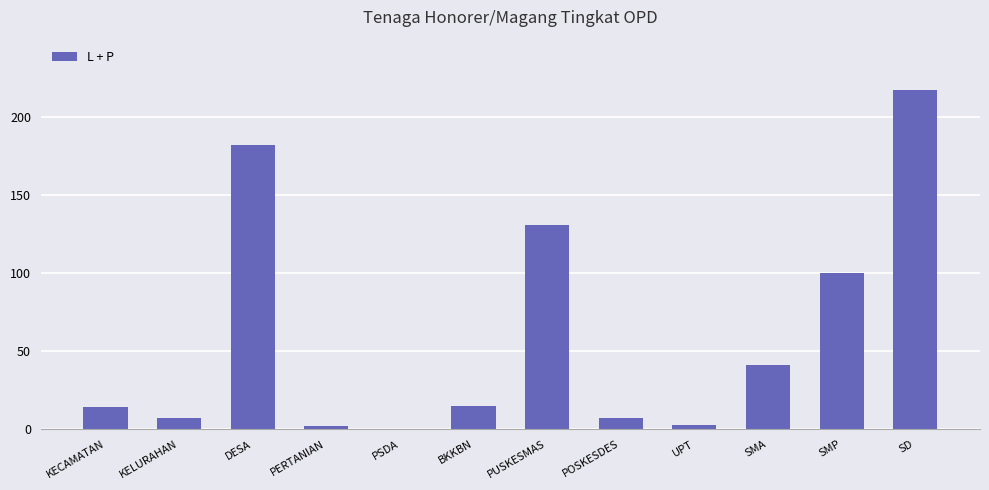

What is the greatest value displayed?

217